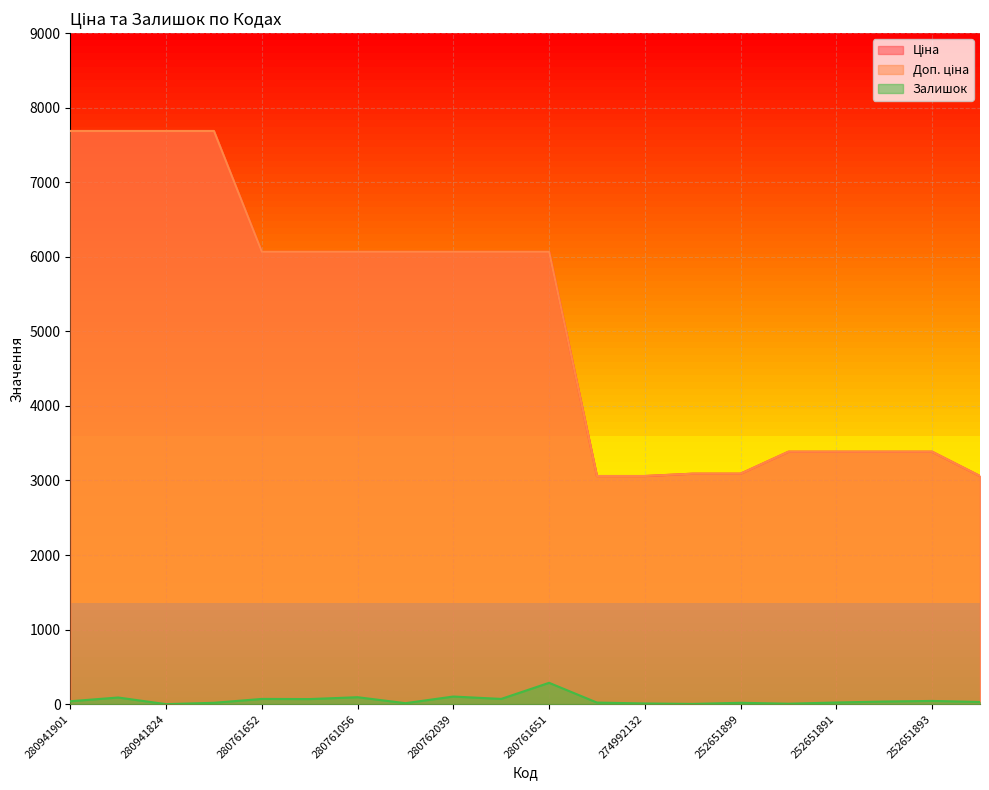

Reading right to left, what are all the values shown in this chart?

Ціна: 232751632=3059.7	252651893=3385.7	252651898=3385.7	252651891=3385.7	252651895=3385.7	252651899=3091.3	252651900=3091.3	274992132=3059.7	274992152=3059.7	280761651=6067.2	280761857=6067.2	280762039=6067.2	280761054=6067.2	280761056=6067.2	280761644=6067.2	280761652=6067.2	280941739=7688.0	280941824=7688.0	280941856=7688.0	280941901=7688.0
Доп. ціна: 232751632=3060.0	252651893=3386.0	252651898=3386.0	252651891=3386.0	252651895=3386.0	252651899=3091.0	252651900=3091.0	274992132=3060.0	274992152=3060.0	280761651=6067.2	280761857=6067.2	280762039=6067.2	280761054=6067.2	280761056=6067.2	280761644=6067.2	280761652=6067.2	280941739=7688.0	280941824=7688.0	280941856=7688.0	280941901=7688.0
Залишок: 232751632=29.0	252651893=43.0	252651898=35.0	252651891=22.0	252651895=6.0	252651899=18.0	252651900=3.0	274992132=9.0	274992152=21.0	280761651=286.0	280761857=70.0	280762039=102.0	280761054=13.0	280761056=93.0	280761644=68.0	280761652=70.0	280941739=18.0	280941824=0.0	280941856=89.0	280941901=39.0